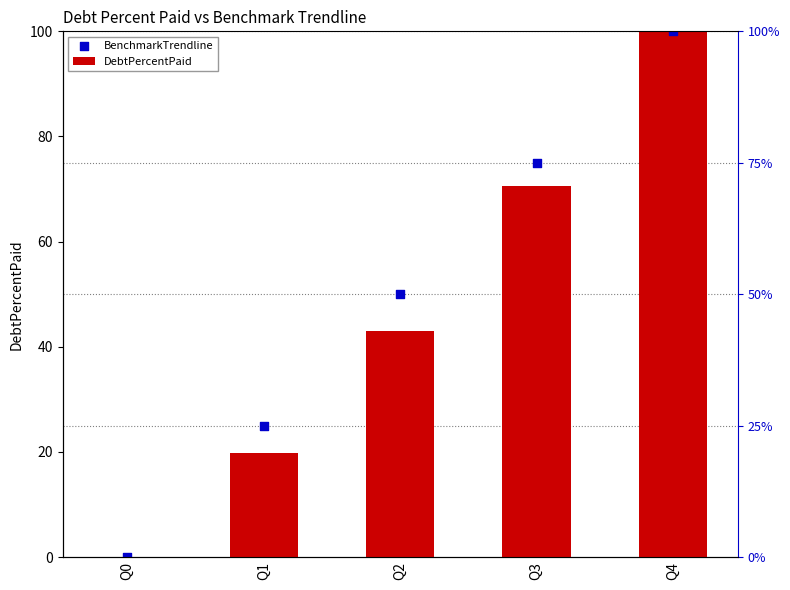

What is the total value across all series at Q3?

145.7